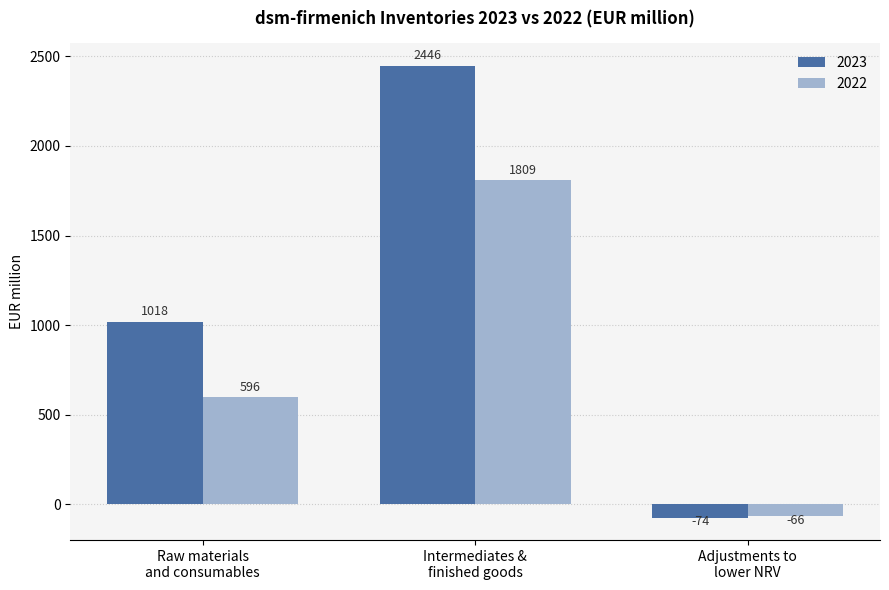

What is the label of the 3rd bar from the left?

Adjustments to
lower NRV